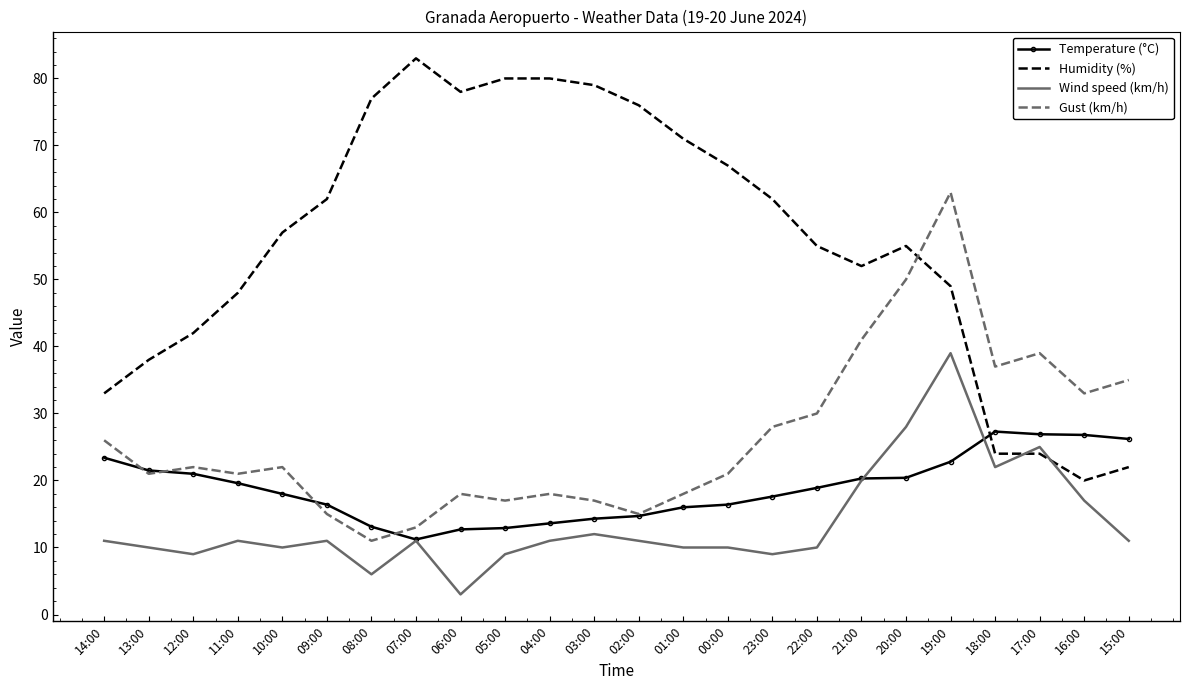

Count the number of data series in this chart.

4